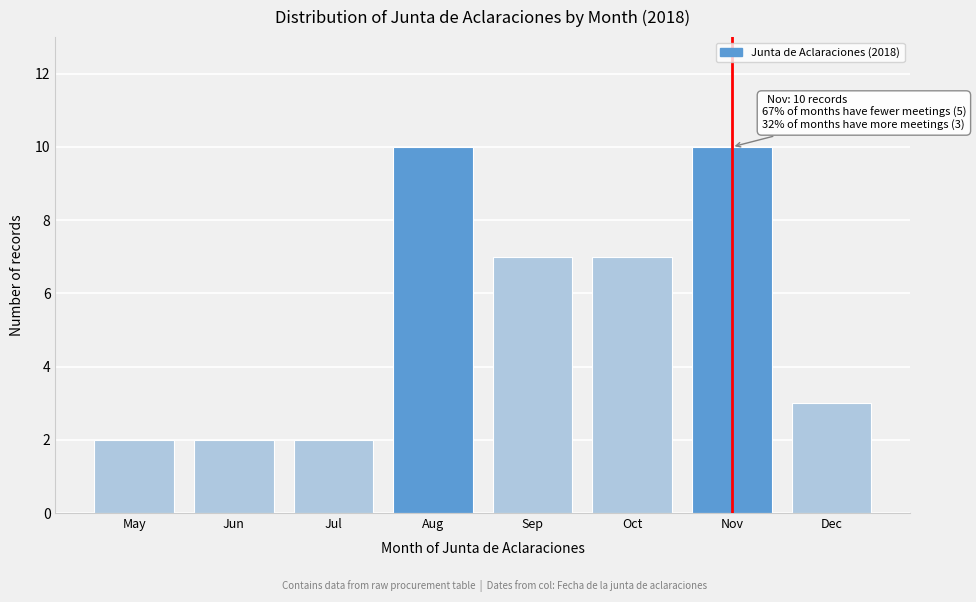

Reading left to right, extract all data points from this chart.

2	2	2	10	7	7	10	3